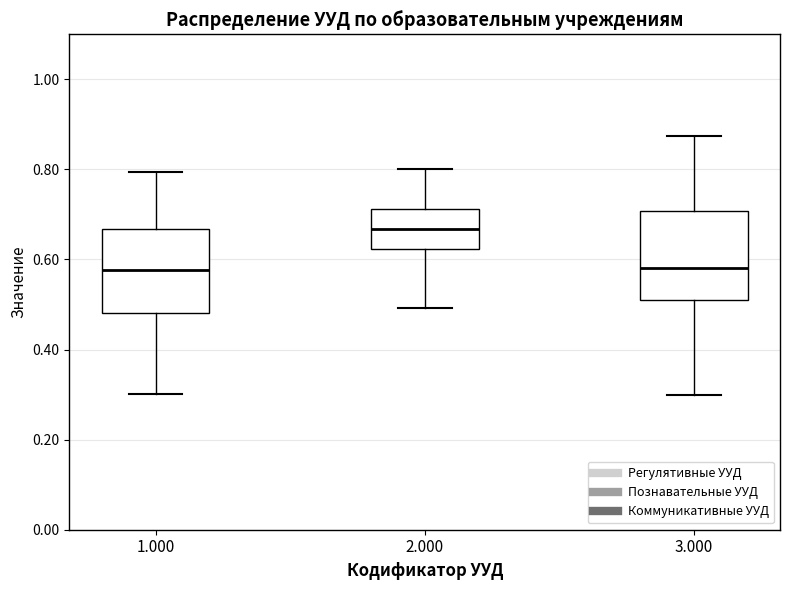

Which box has the highest median line?

2.000